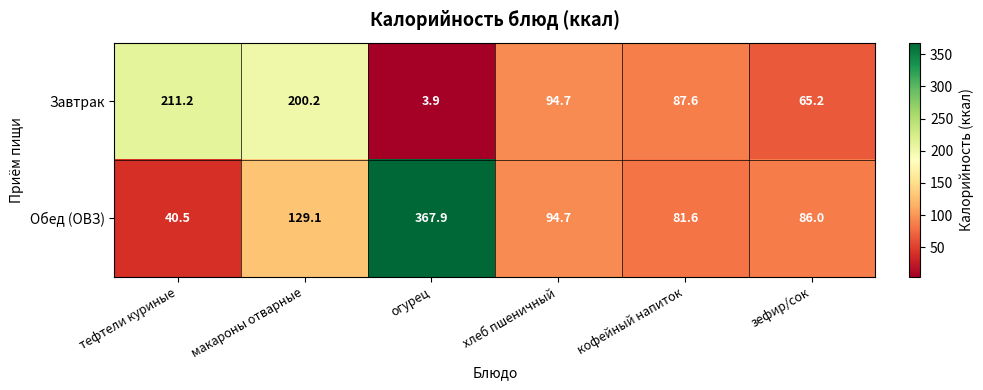

Reading right to left, transcribe all the data shown in this chart.

Завтрак: 65.2	87.6	94.7	3.9	200.2	211.2
Обед (ОВЗ): 86.0	81.6	94.7	367.9	129.1	40.5